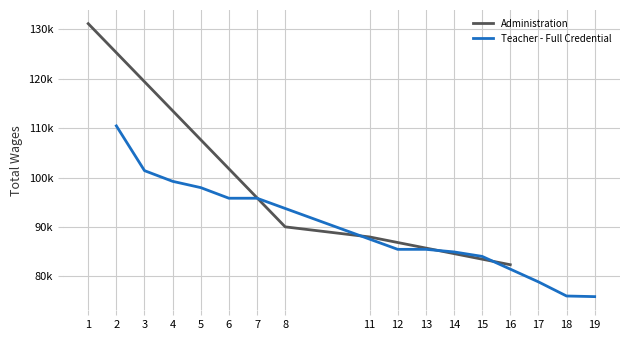

What is the value of the 2nd point from the left?

90000